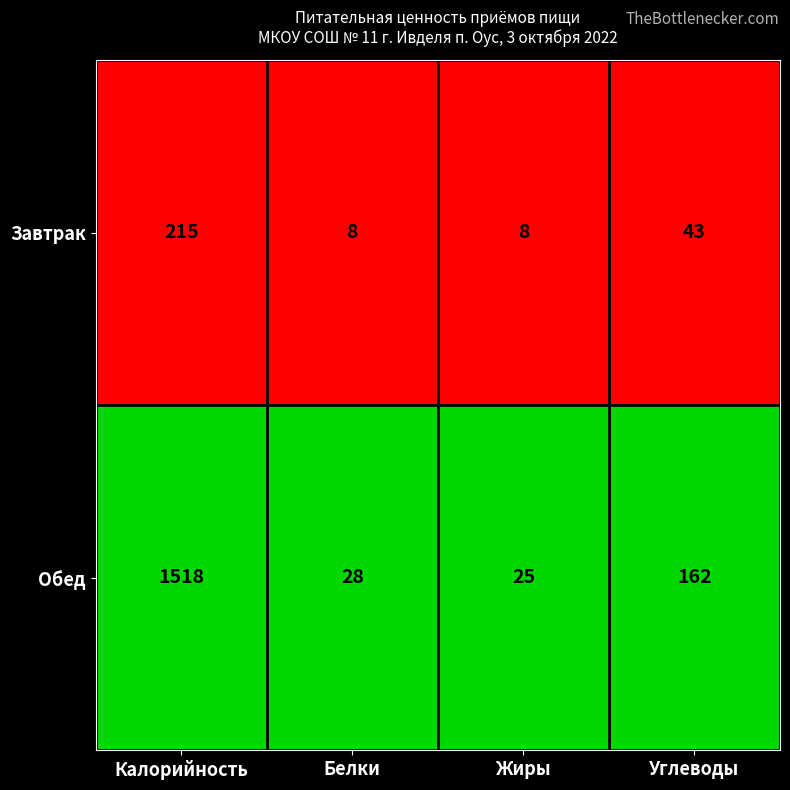

At which category is the sum across all series the highest?

Калорийность